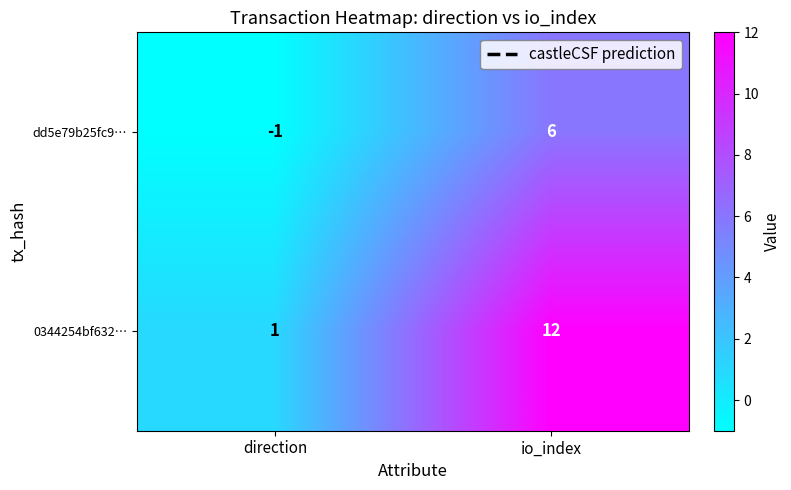

Which series has the largest range (max minus min)?

0344254bf632…